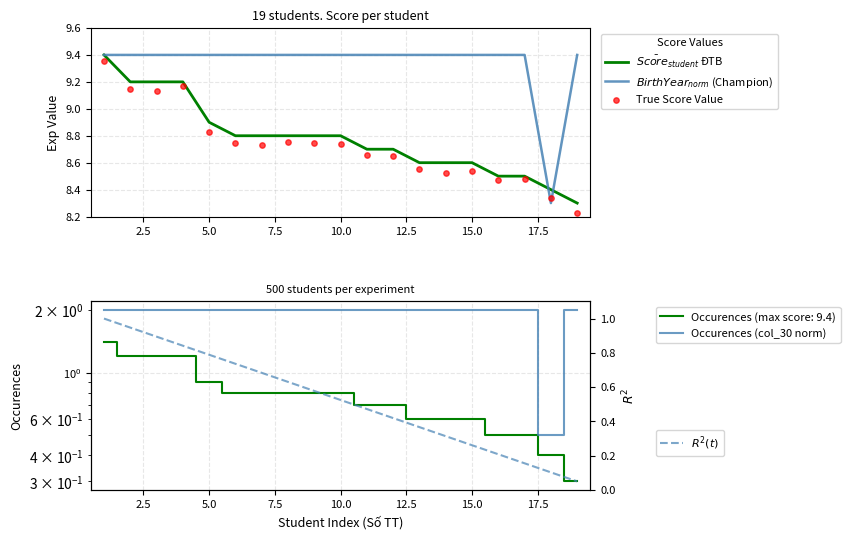

Which series has the widest spread of Y values?

Occurences (col_30 norm)